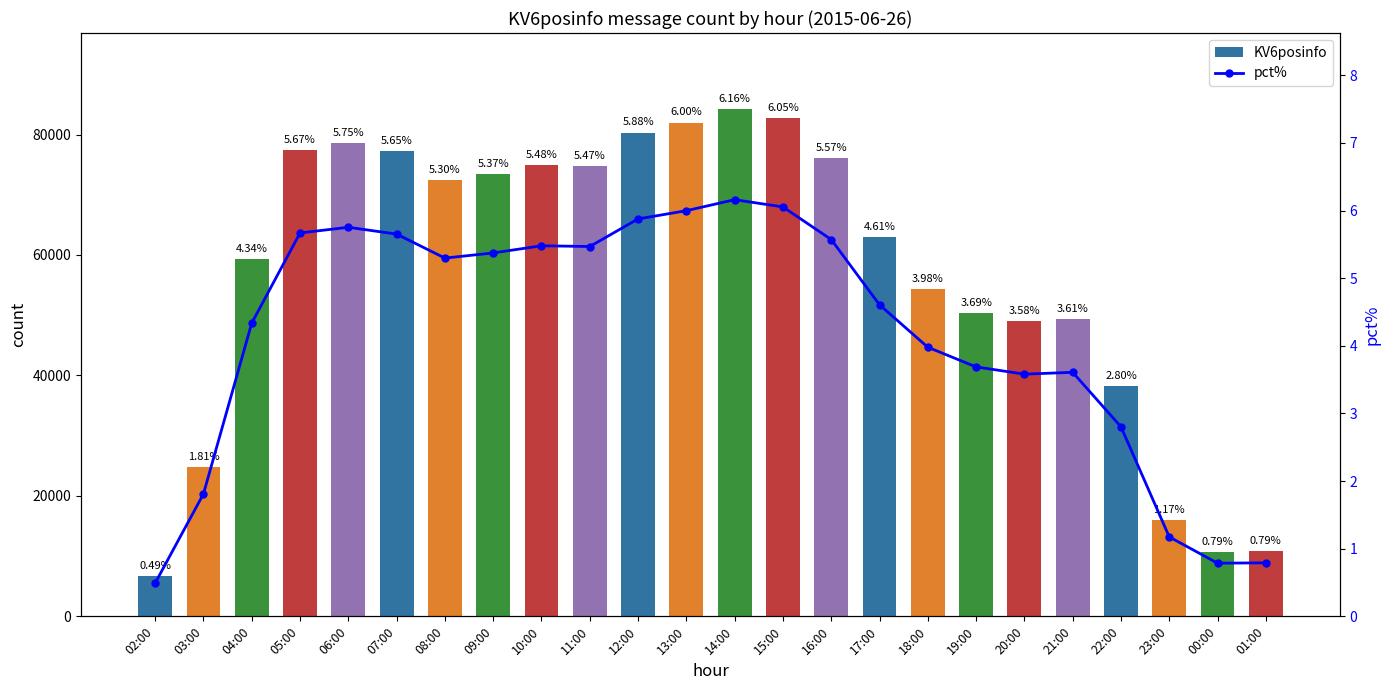

Is it true that pct% equals 4.6 at 17:00?

True